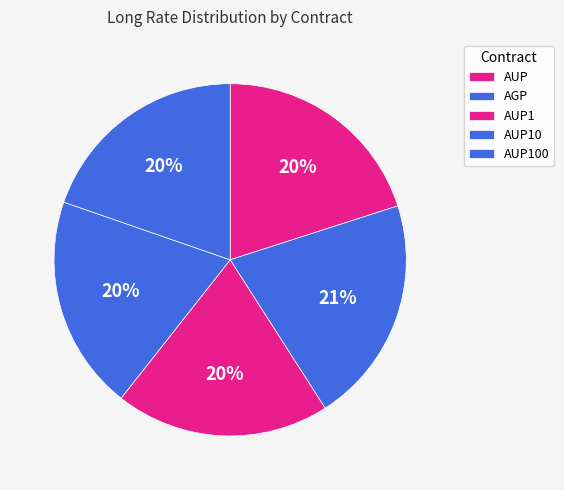

Which category has the smallest portion of the pie?

AUP1